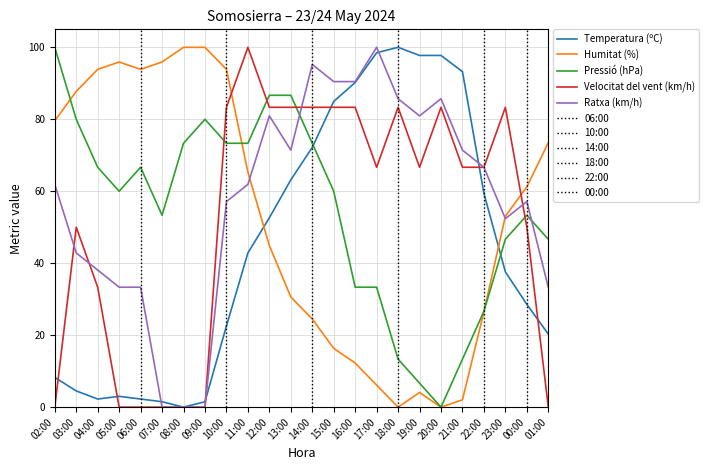

At 03:00, list the series in order from largest to smallest.

Humitat (%), Pressió (hPa), Velocitat del vent (km/h), Ratxa (km/h), Temperatura (ºC)